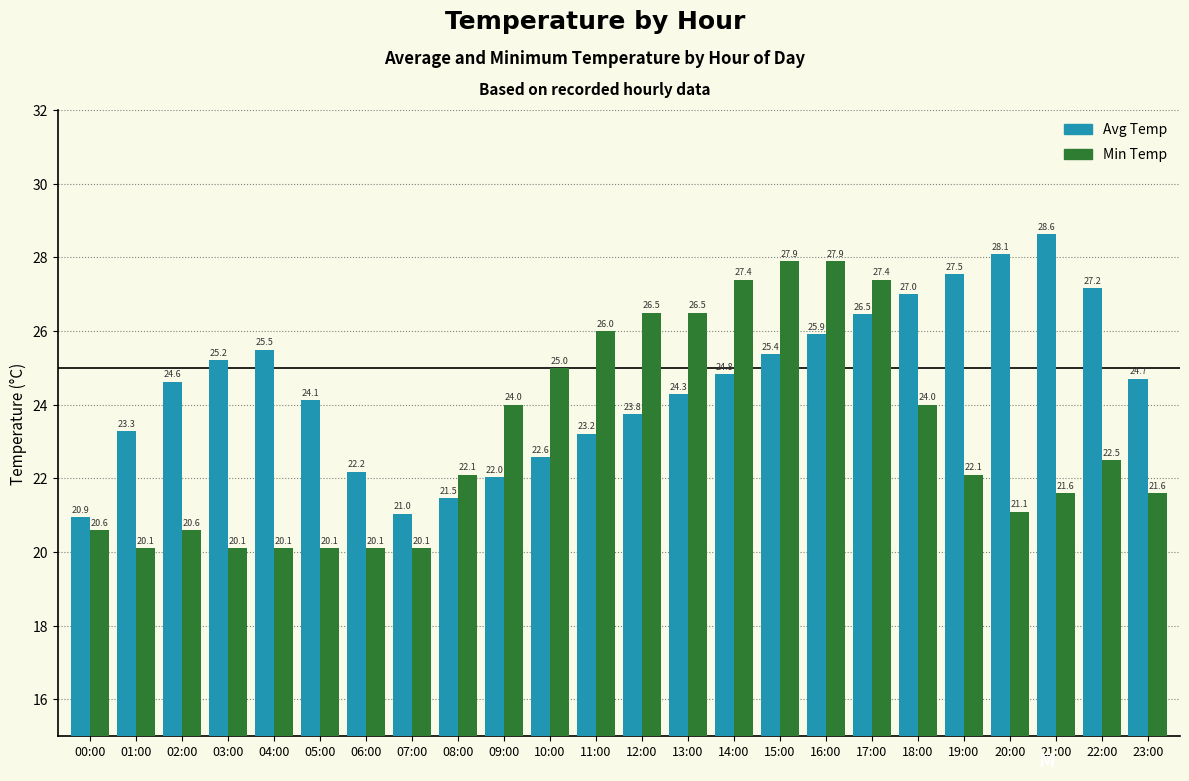

What is the highest value of the Avg Temp series?

28.6